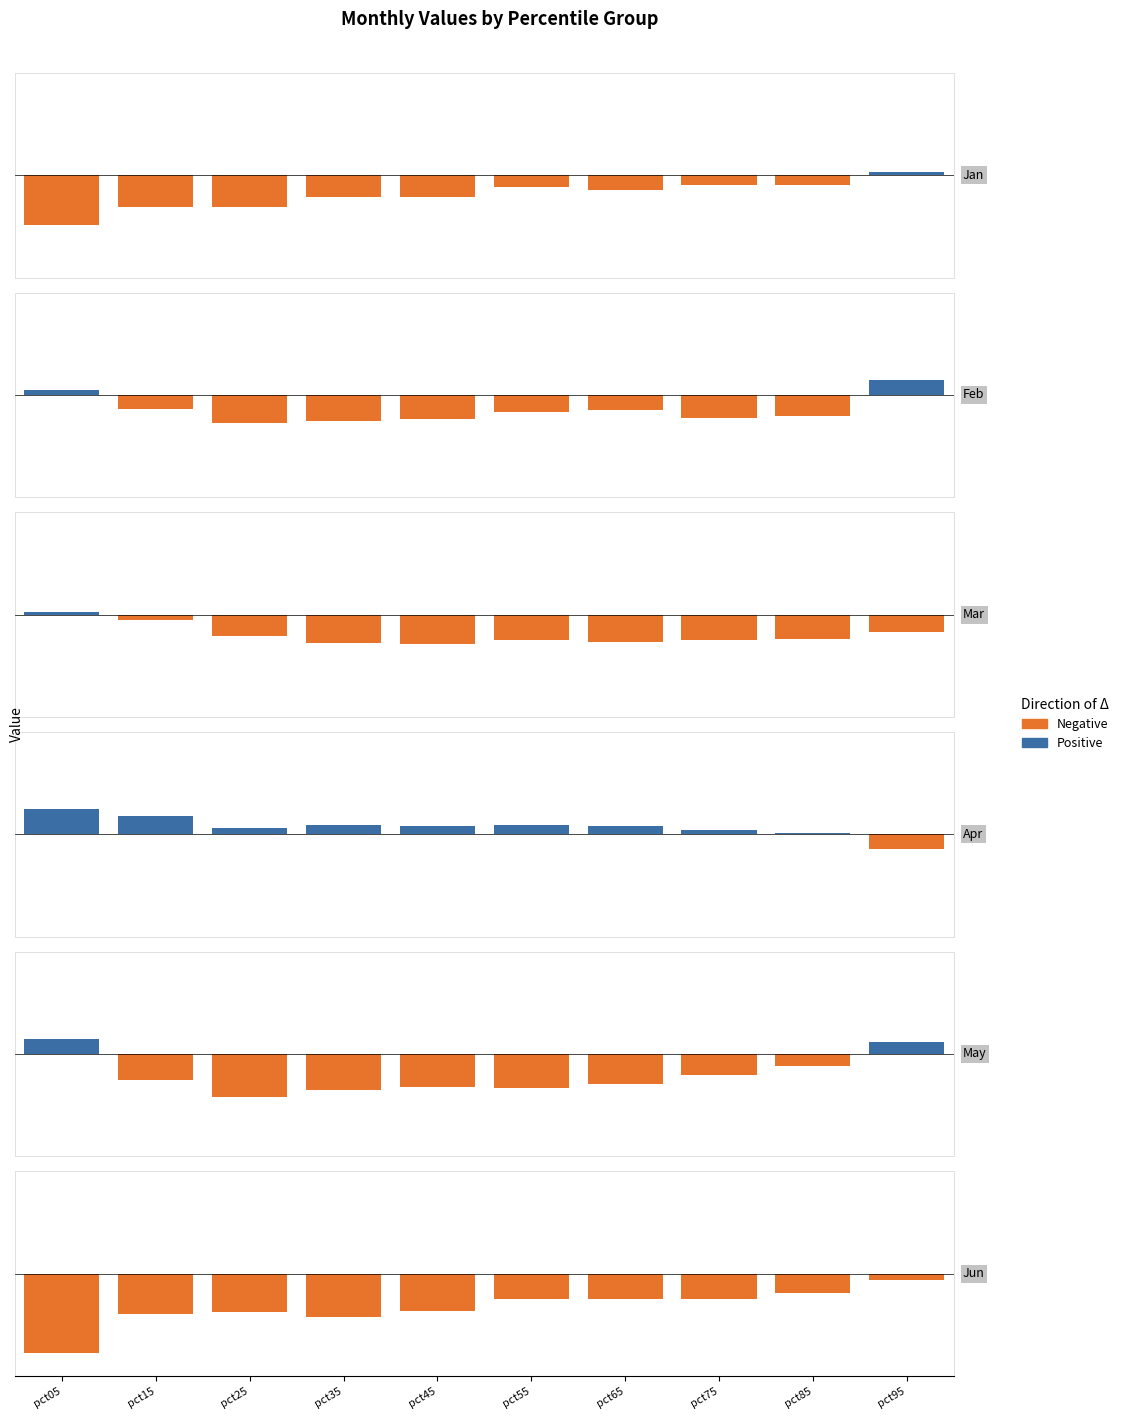

Does the chart contain any negative values?

Yes